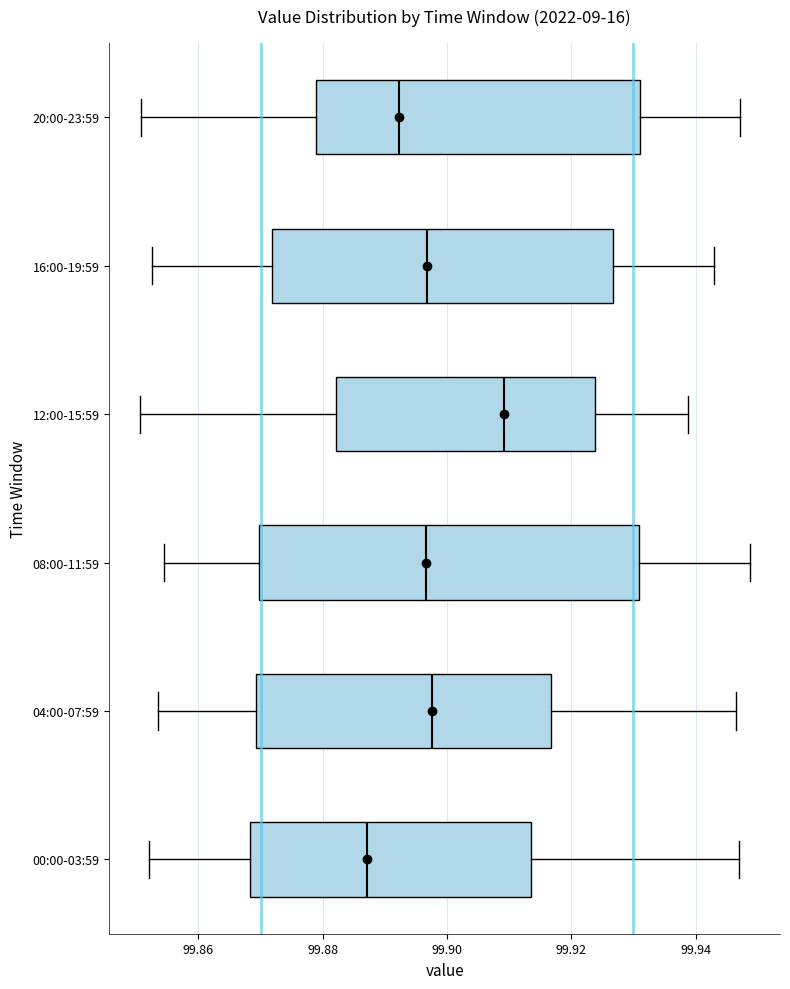

Reading bottom to top, transcribe this box plot: for each box, give where its median line is, the range the box spans, and where its two whiskers end, as read against the x-axis. The values are not printed on the chart, so give them approximately, as read against the axis.

00:00-03:59: median 99.888, box 99.868 to 99.914, whiskers 99.852 to 99.946
04:00-07:59: median 99.898, box 99.870 to 99.916, whiskers 99.854 to 99.946
08:00-11:59: median 99.896, box 99.870 to 99.930, whiskers 99.854 to 99.948
12:00-15:59: median 99.910, box 99.882 to 99.924, whiskers 99.850 to 99.938
16:00-19:59: median 99.896, box 99.872 to 99.926, whiskers 99.852 to 99.942
20:00-23:59: median 99.892, box 99.878 to 99.932, whiskers 99.850 to 99.948